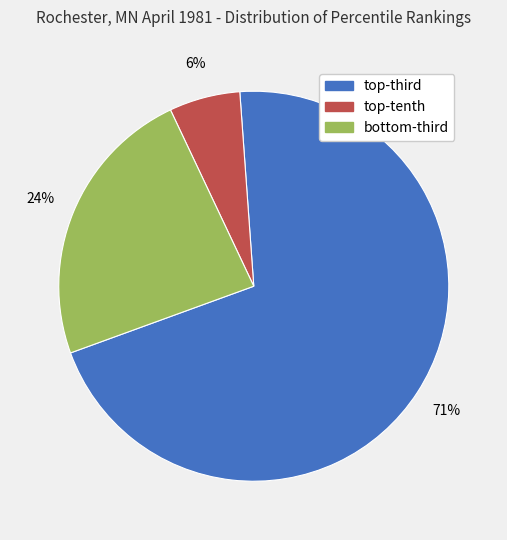

Which slice is the largest?

top-third